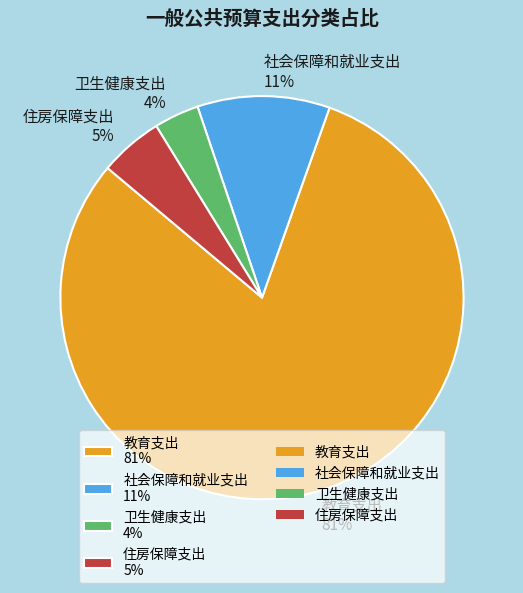

Rank the categories by value from lowest to highest.

卫生健康支出, 住房保障支出, 社会保障和就业支出, 教育支出